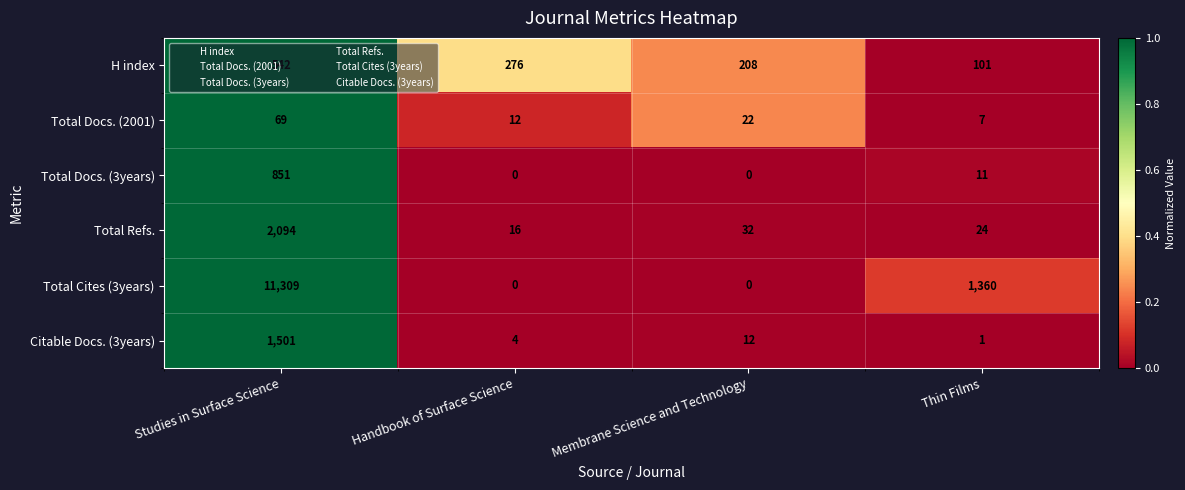

At which category is the sum across all series the highest?

Studies in Surface Science